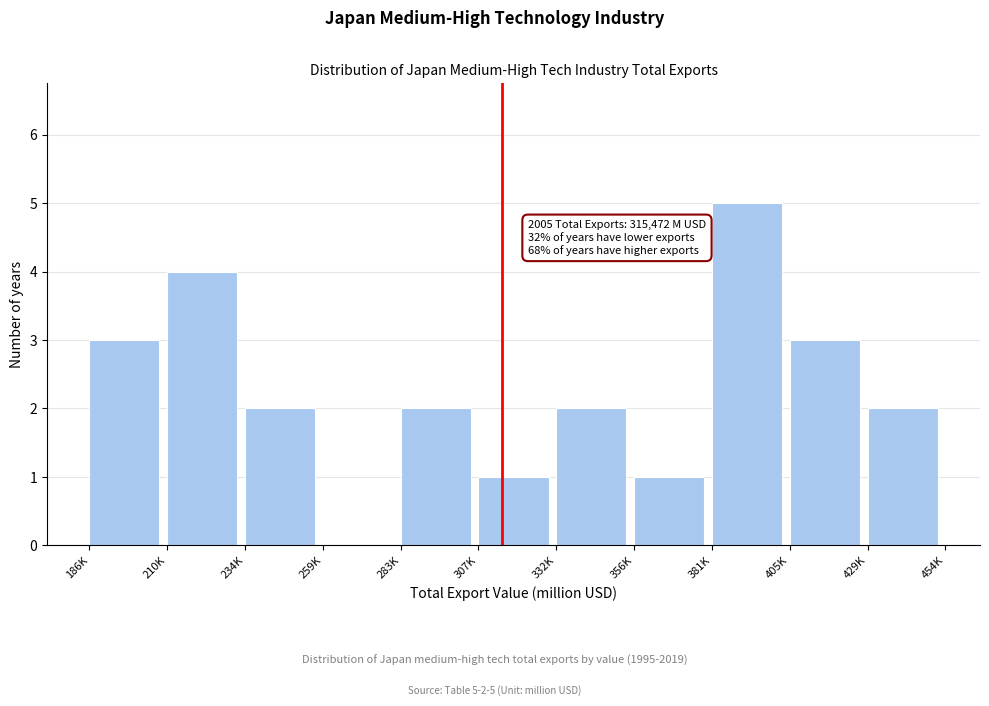

Reading right to left, extract all data points from this chart.

429K=2	405K=3	381K=5	356K=1	332K=2	307K=1	283K=2	259K=0	234K=2	210K=4	186K=3